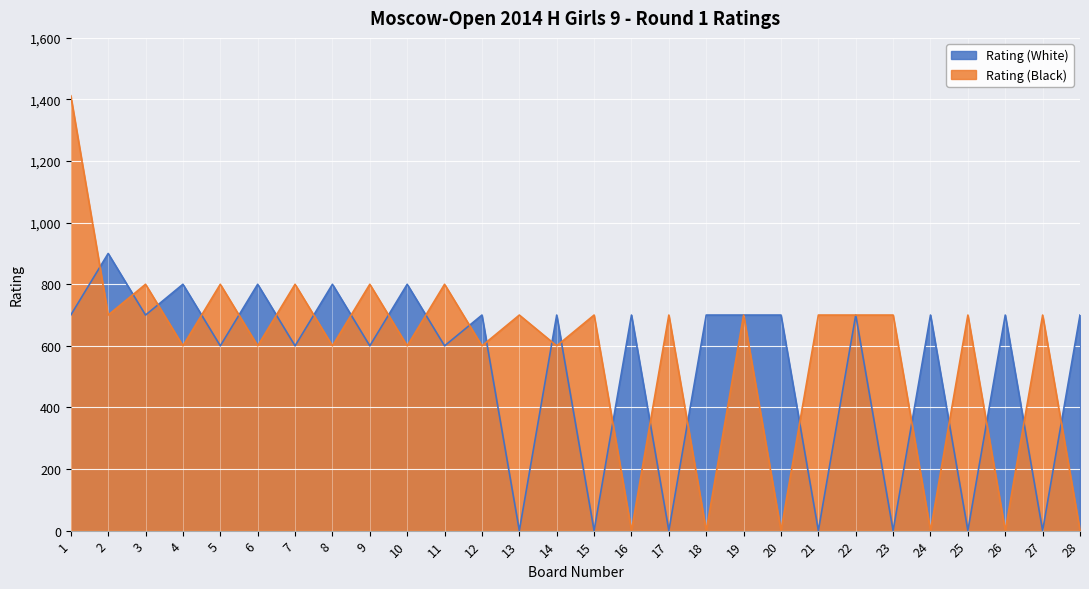

How many data points in Rating (White) are less than 700?

11